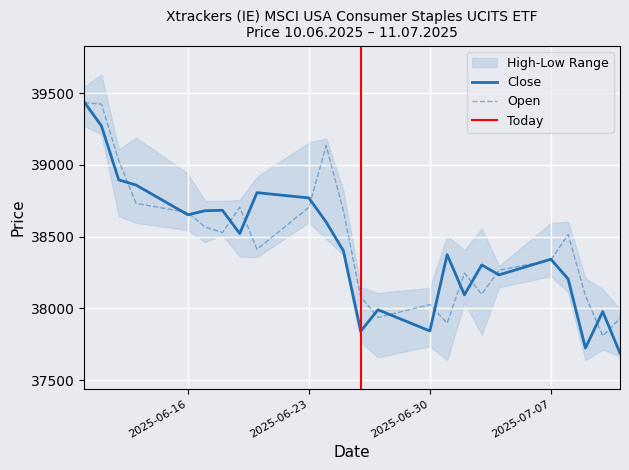

At how many categories does at least one series exceed 38101?

18